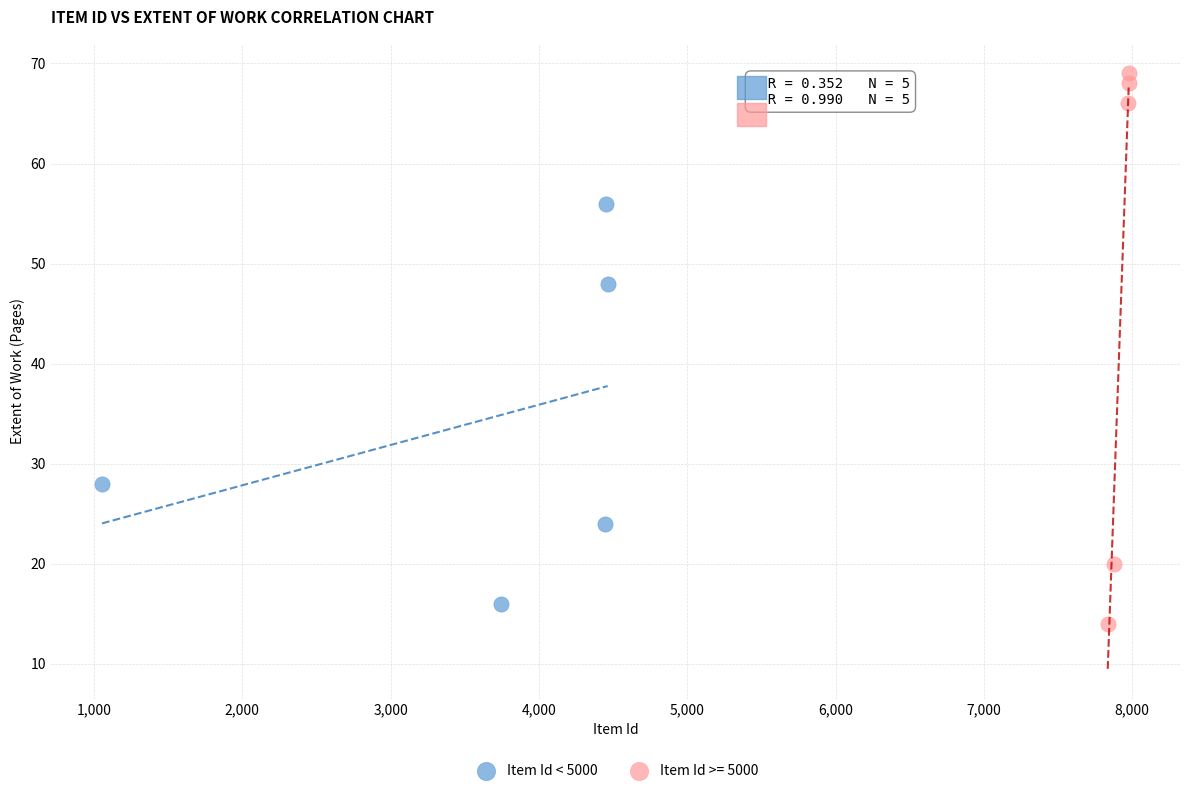

Which series has the largest Y range (max minus min)?

Item Id >= 5000